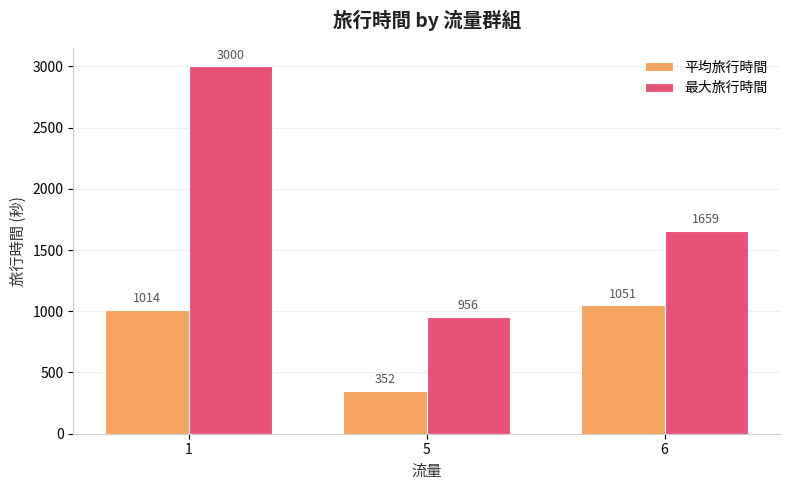

Which series has the largest range (max minus min)?

最大旅行時間